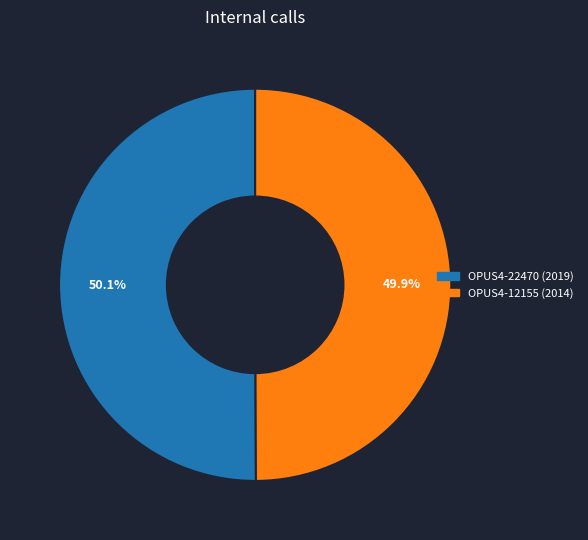

How much of the chart is everything except OPUS4-22470 (2019)?

49.9%